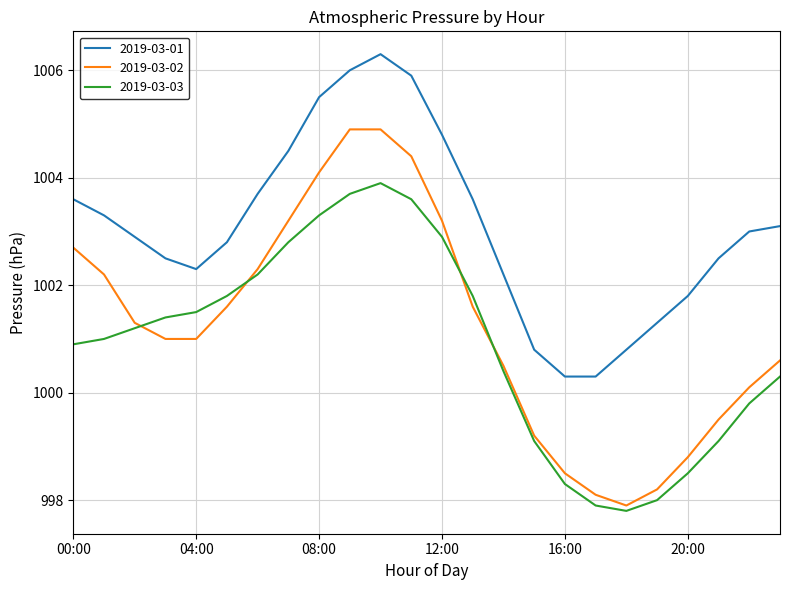

True or false: 2019-03-02 and 2019-03-01 intersect in this chart.

False